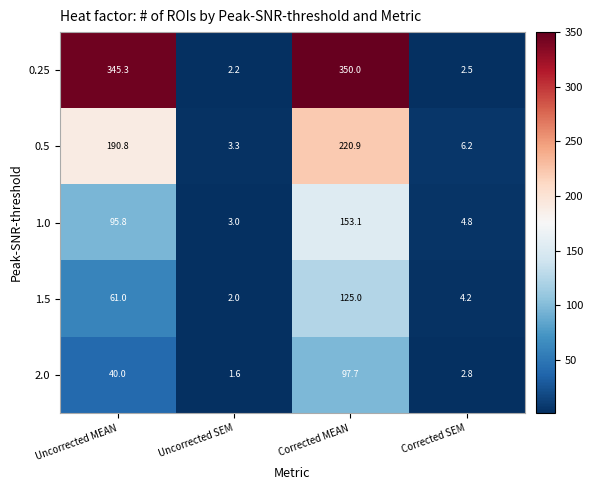

At which category is the sum across all series the highest?

Corrected MEAN